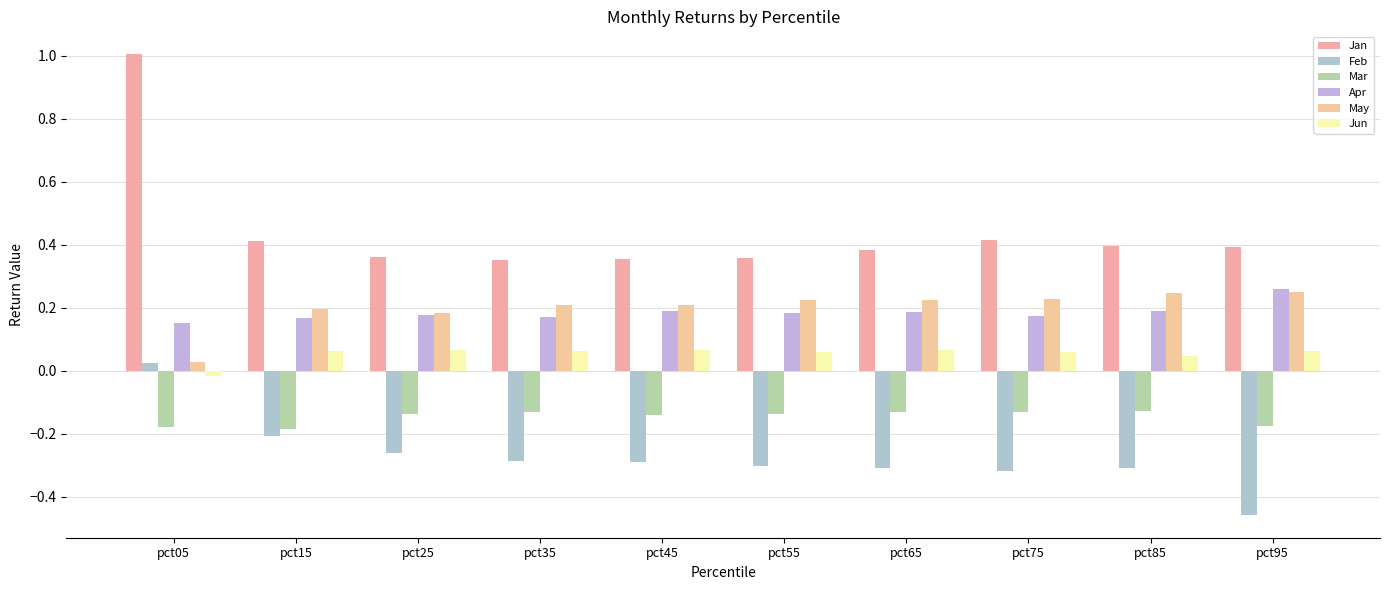

Rank the categories by Mar value from lowest to highest.

pct15, pct05, pct95, pct45, pct55, pct25, pct75, pct65, pct35, pct85